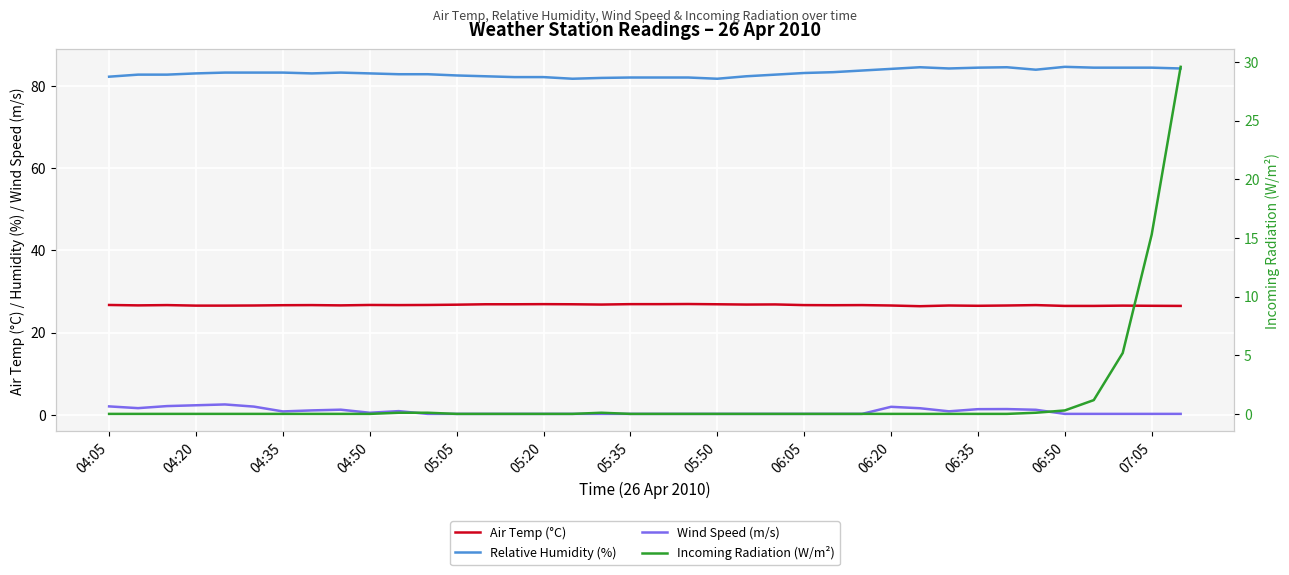

Rank the series by their maximum value, from lowest to highest.

Wind Speed (m/s), Air Temp (°C), Incoming Radiation (W/m²), Relative Humidity (%)